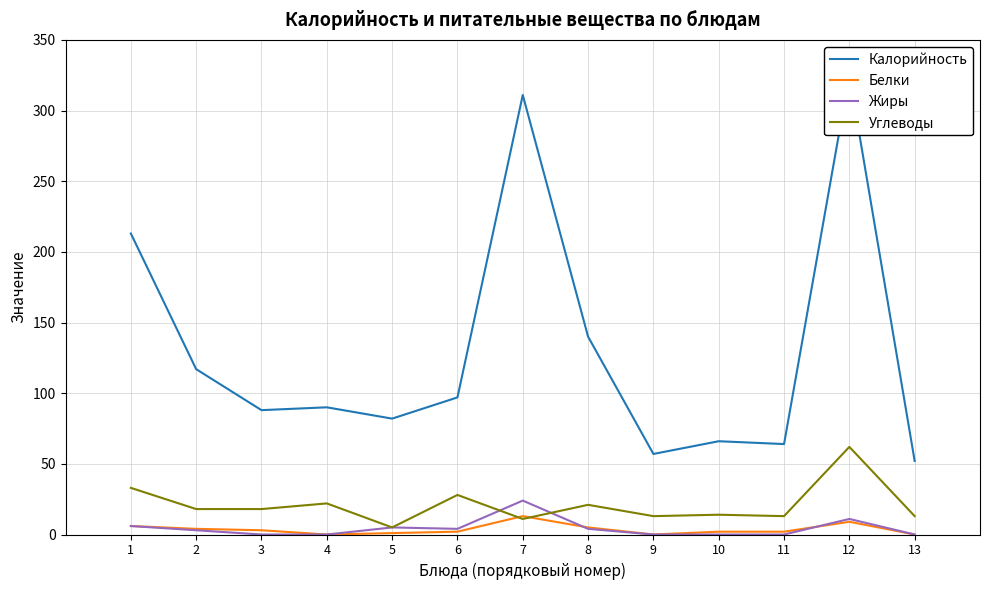

What is the difference between the Жиры values at 12 and 8?

7